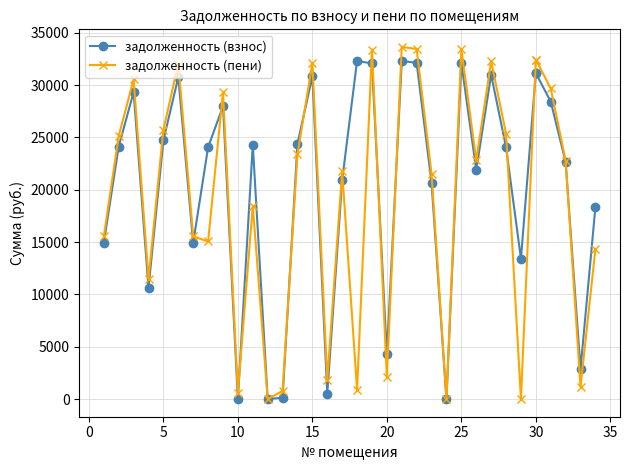

Rank the series by their average value, from lowest to highest.

задолженность (пени), задолженность (взнос)